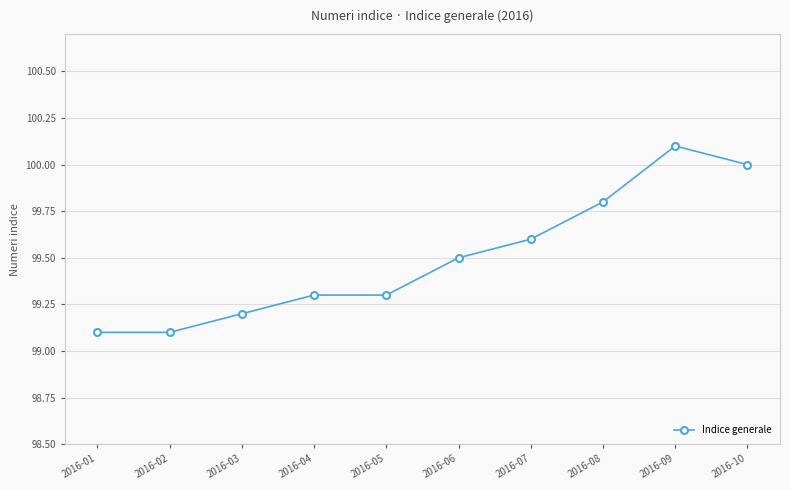

The value at 2016-07 is 37.3. True or false?

False